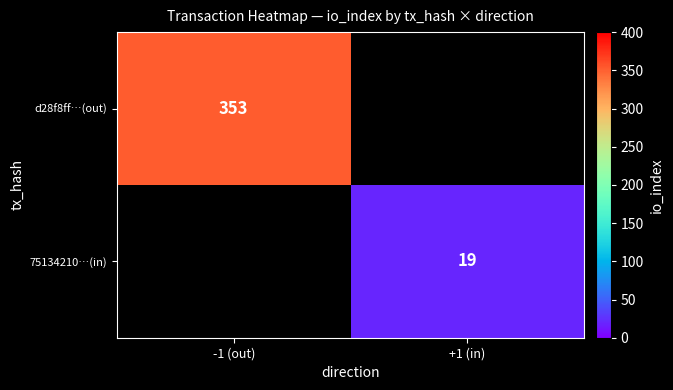

The d28f8ff…(out) series shows 187 at -1 (out). True or false?

False